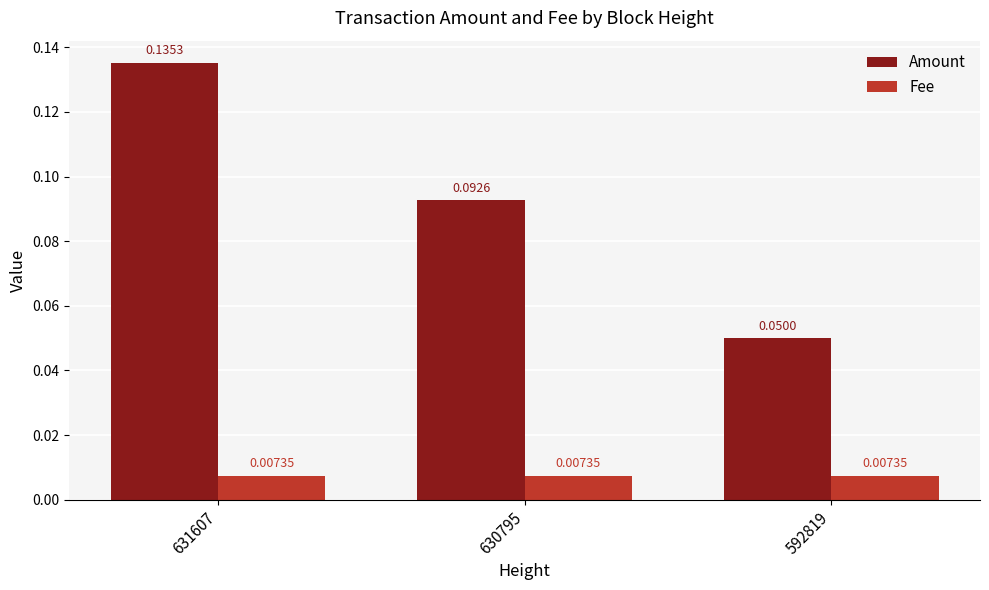

Between 630795 and 592819, which series saw the biggest shift?

Amount